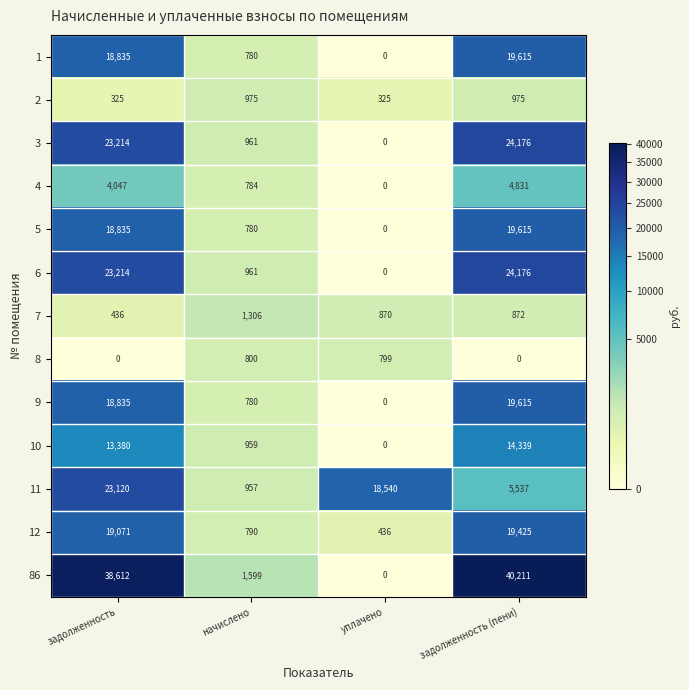

What is the average value of the 10 series?

7170